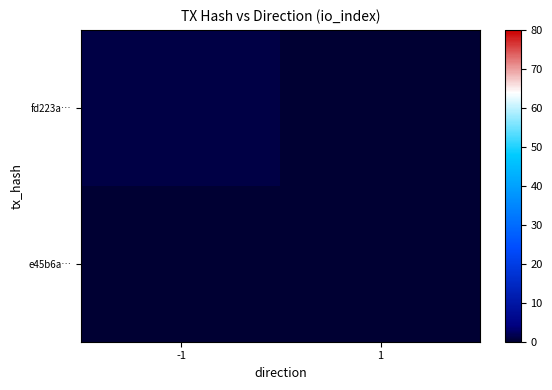

Which series has the largest total across all categories?

fd223a…